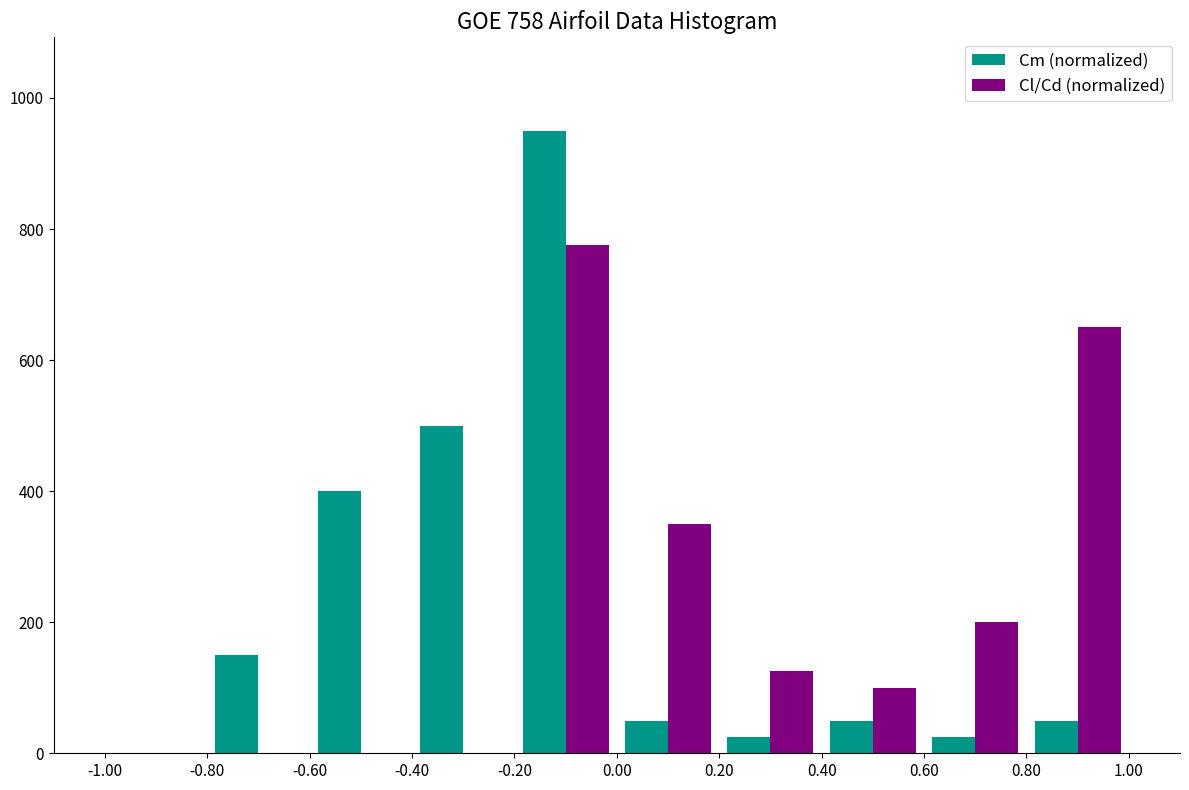

In the Cl/Cd (normalized) series, which range on the x-axis has the tallest bar?

-0.20 to 0.00